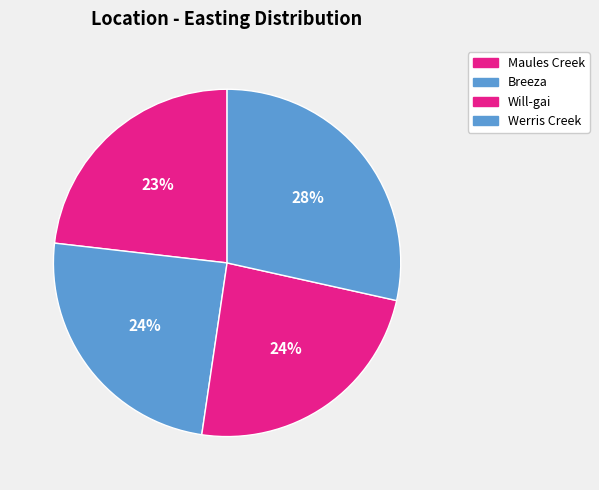

True or false: Will-gai accounts for 24% of the total.

True